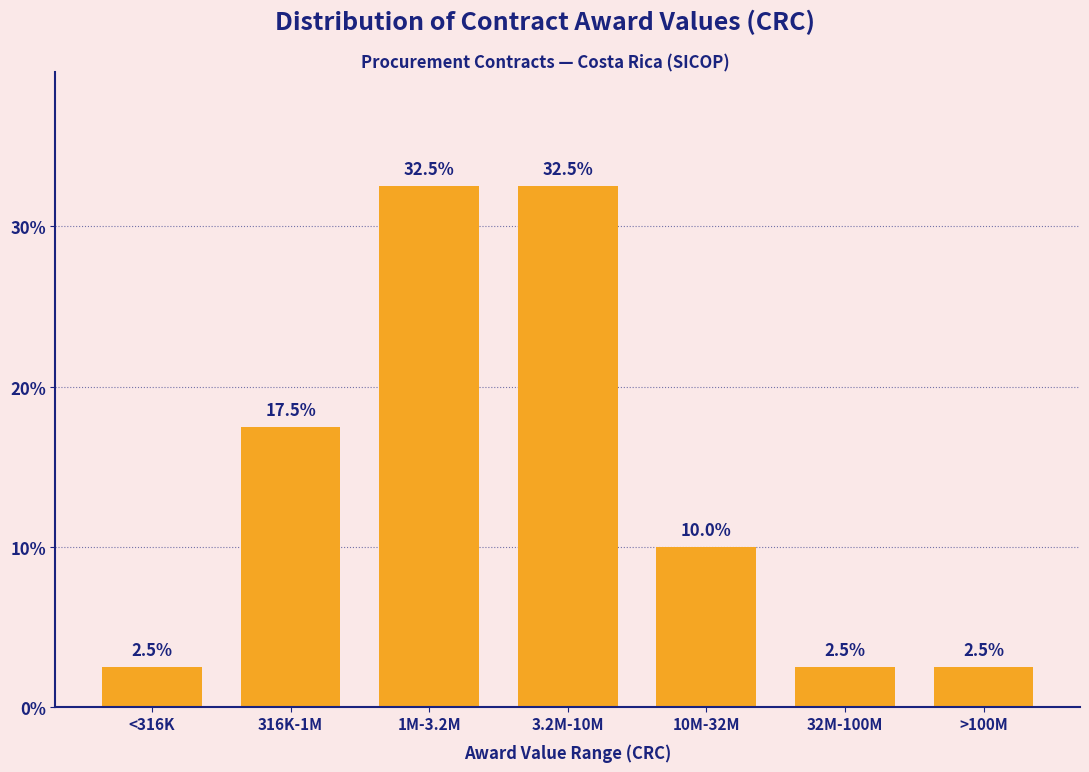

Reading left to right, extract all data points from this chart.

2.5	17.5	32.5	32.5	10.0	2.5	2.5